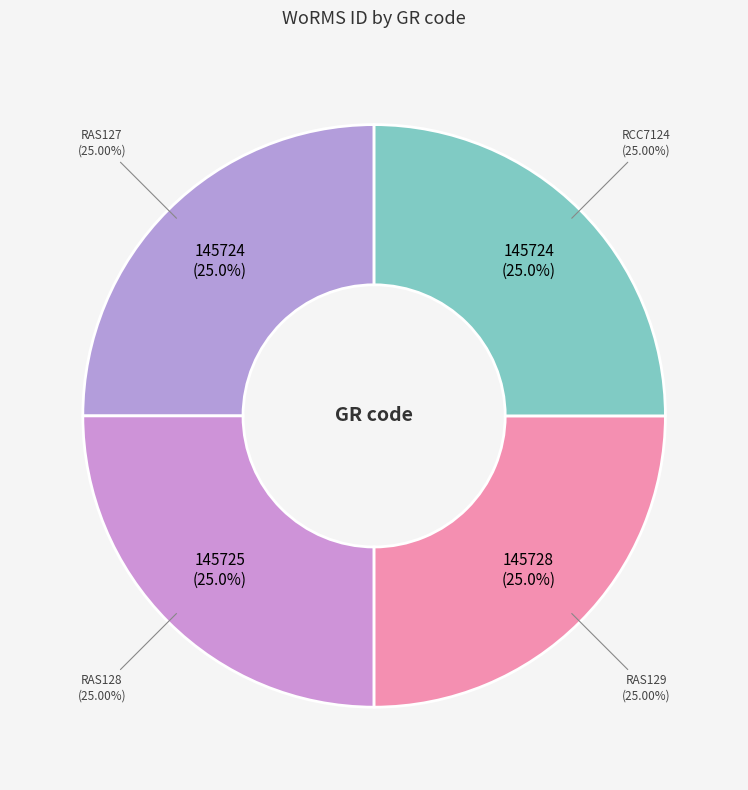

What percentage do RAS128 and RAS127 together represent?

50.0%